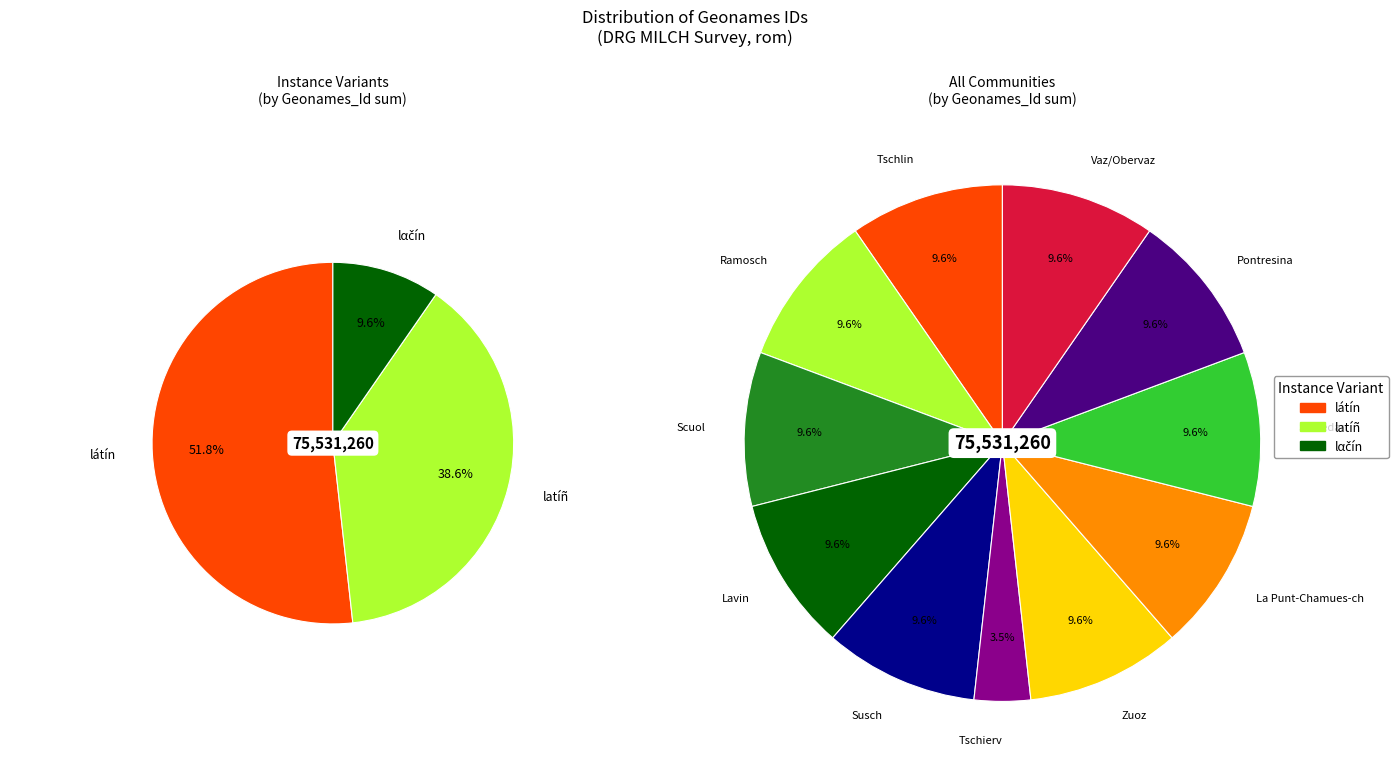

Combined, do Susch and Scuol account for over 50%?

No